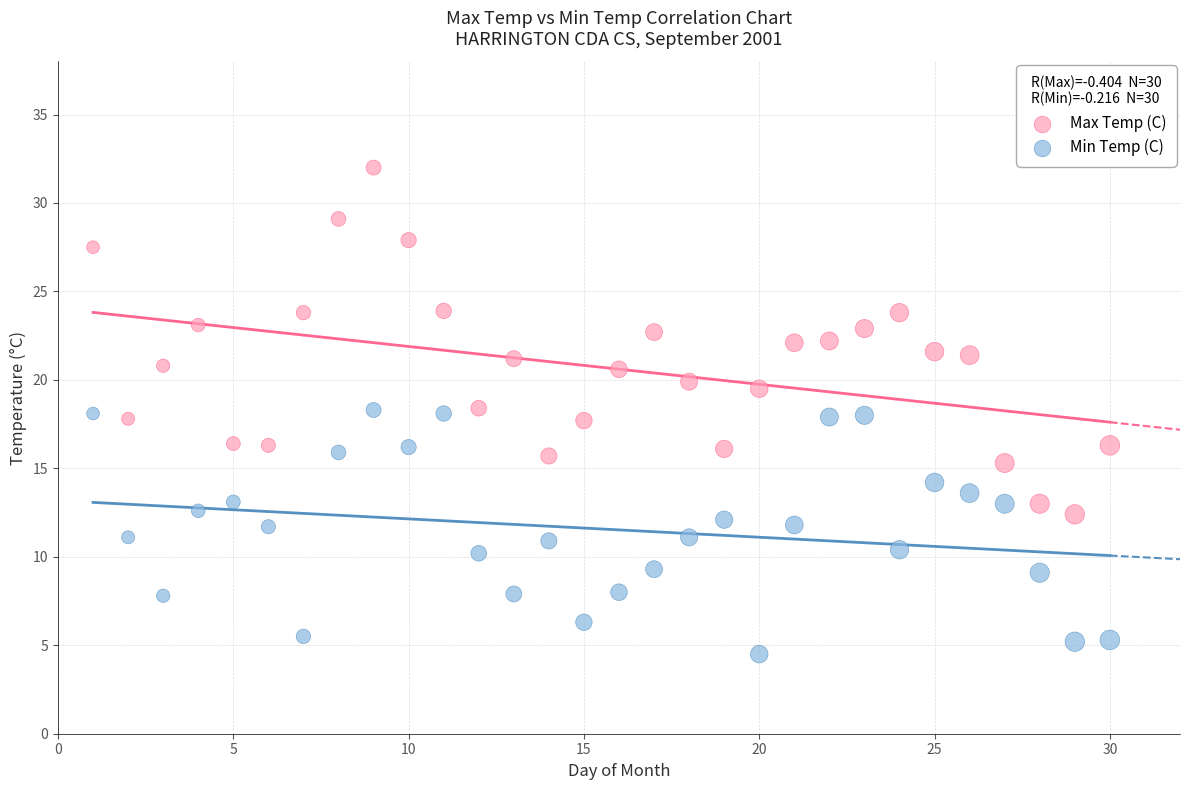

Which series contains the lowest Y value?

Min Temp (C)